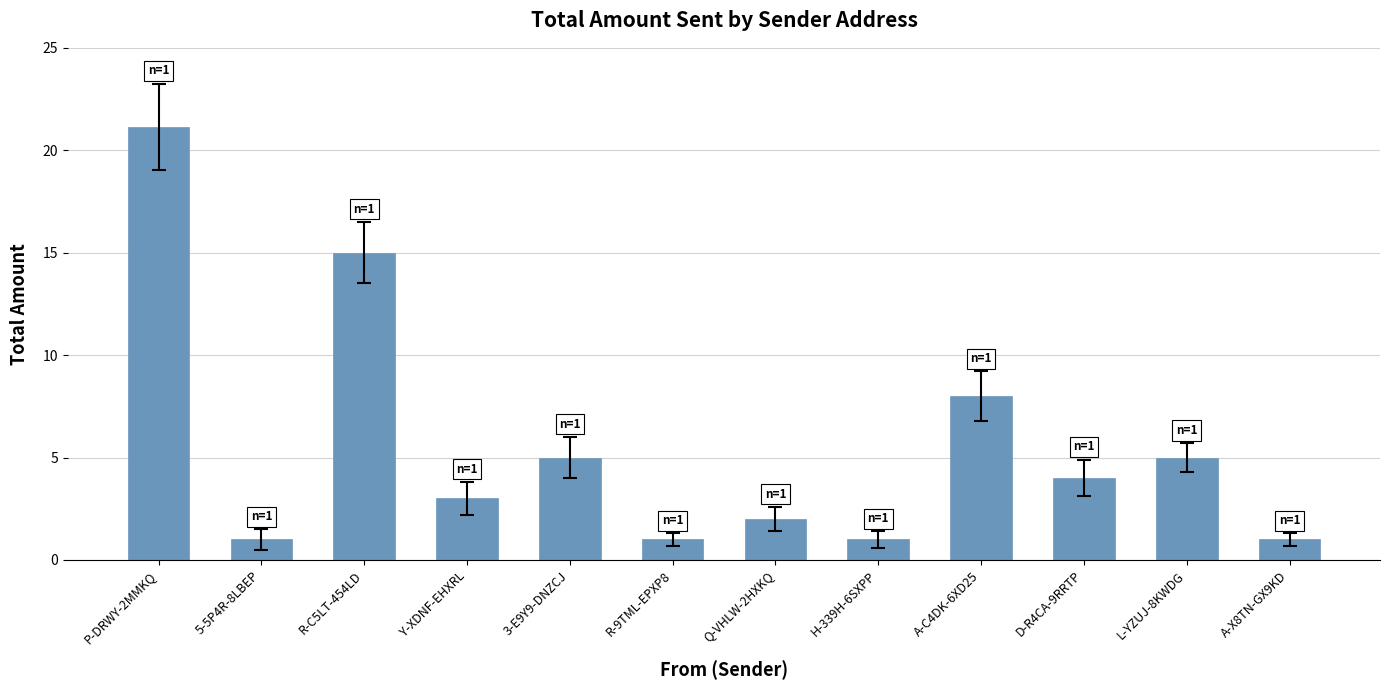

What is the average value?

5.6